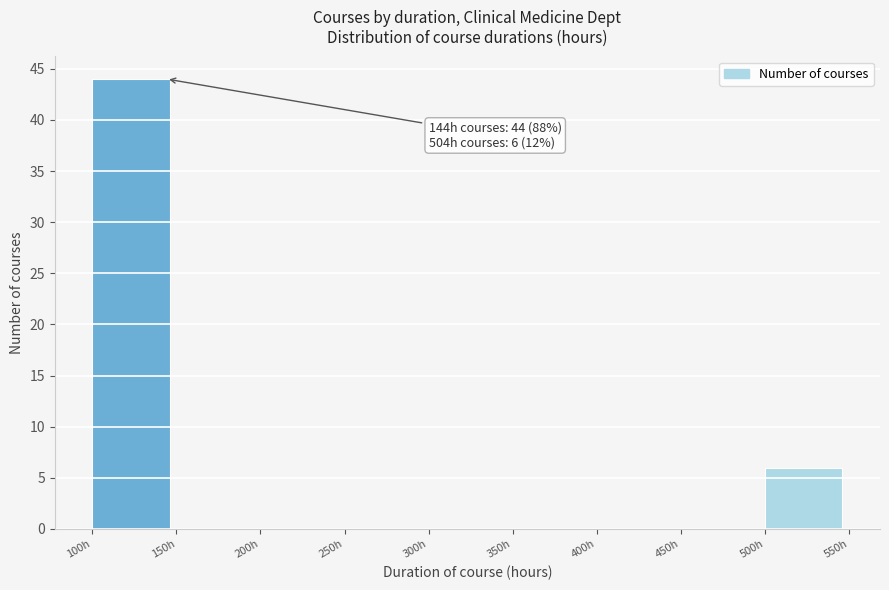

Which range on the x-axis has the tallest bar?

100 to 150